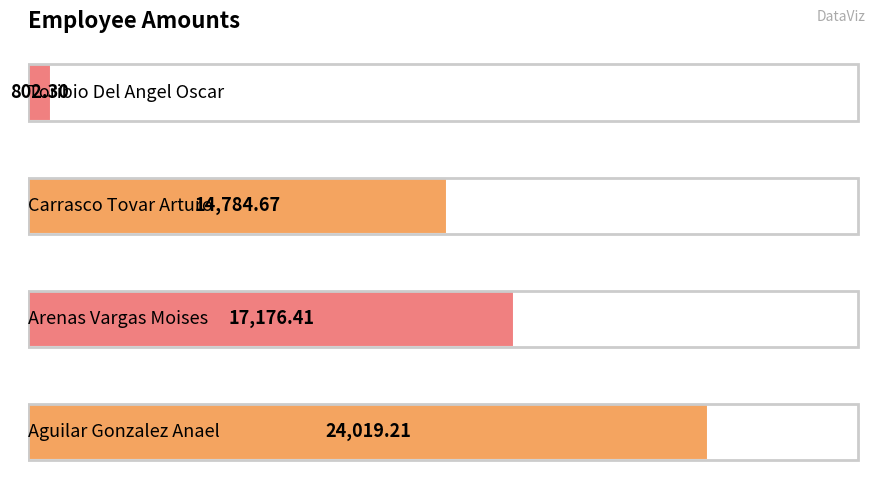

What is the difference between the maximum and minimum values?

23216.9